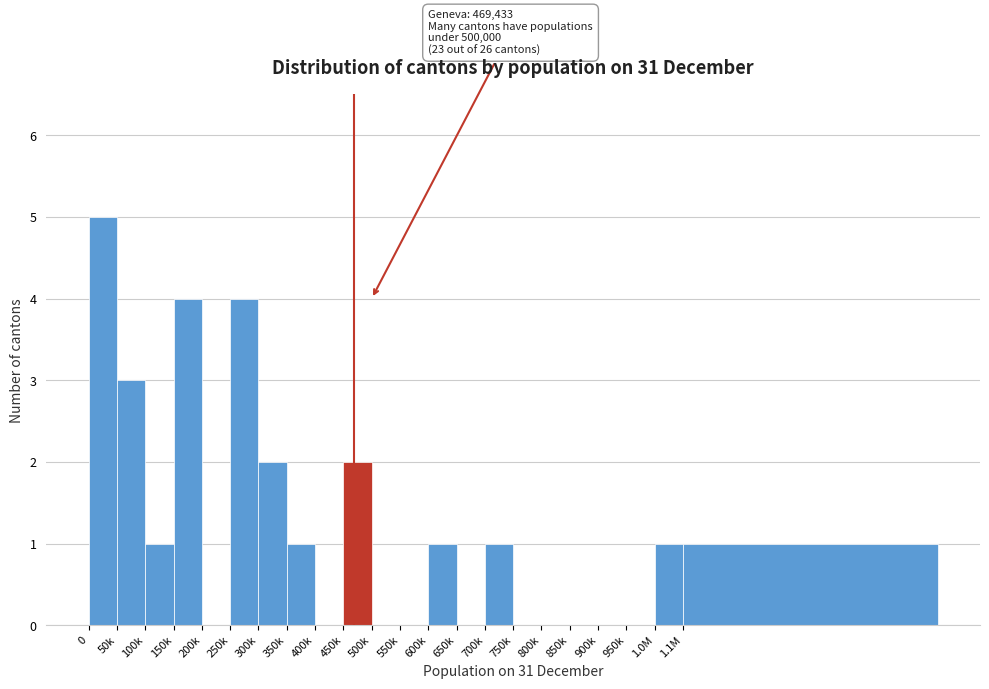

Reading left to right, what are all the values shown in this chart?

0=5	50k=3	100k=1	150k=4	200k=0	250k=4	300k=2	350k=1	400k=0	450k=2	500k=0	550k=0	600k=1	650k=0	700k=1	750k=0	800k=0	850k=0	900k=0	950k=0	1.0M=1	1.1M=1